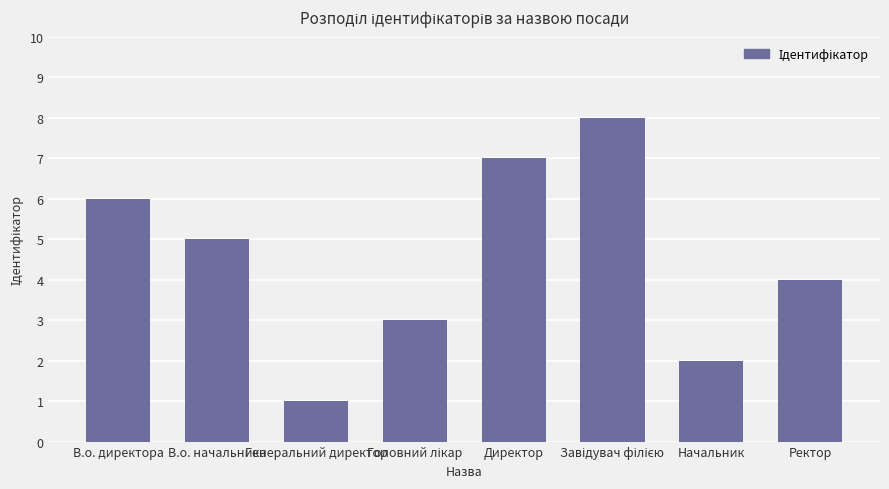

At which label is the value closest to 4?

Ректор